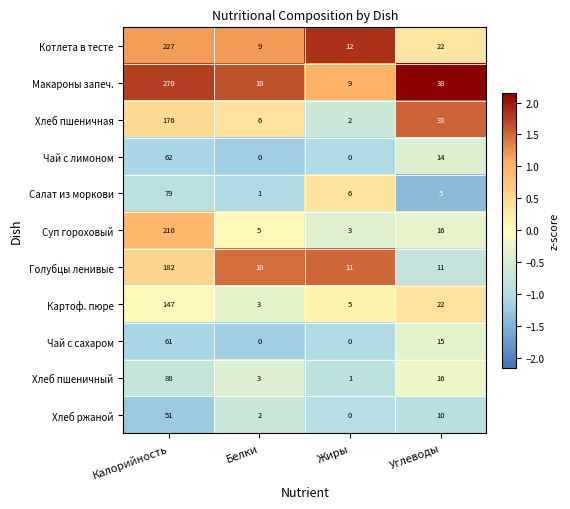

Rank the categories by Салат из моркови value from highest to lowest.

Калорийность, Жиры, Углеводы, Белки